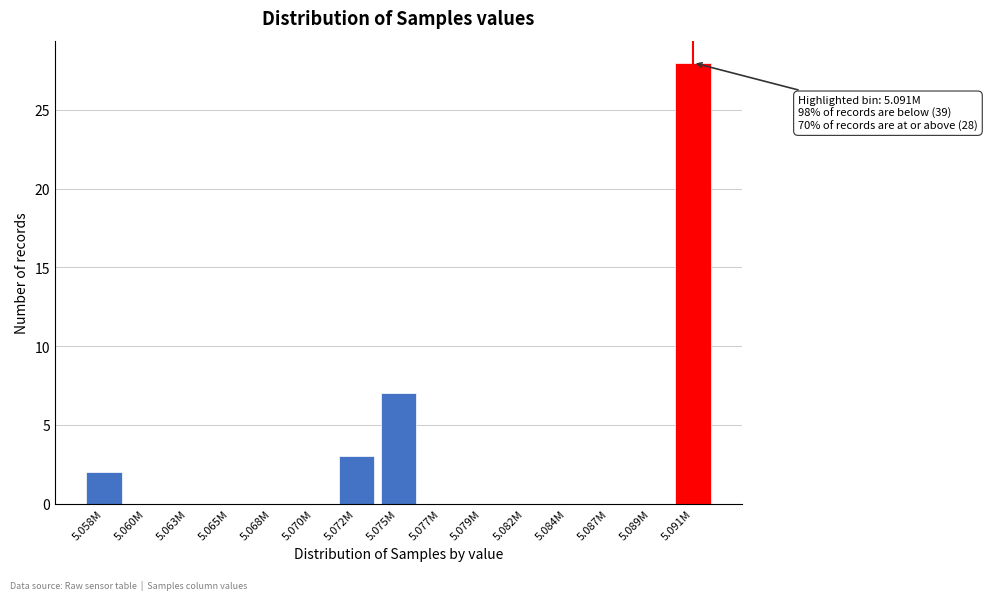

Reading left to right, list all the values displayed in this chart.

5.058M=2	5.060M=0	5.063M=0	5.065M=0	5.068M=0	5.070M=0	5.072M=3	5.075M=7	5.077M=0	5.079M=0	5.082M=0	5.084M=0	5.087M=0	5.089M=0	5.091M=28